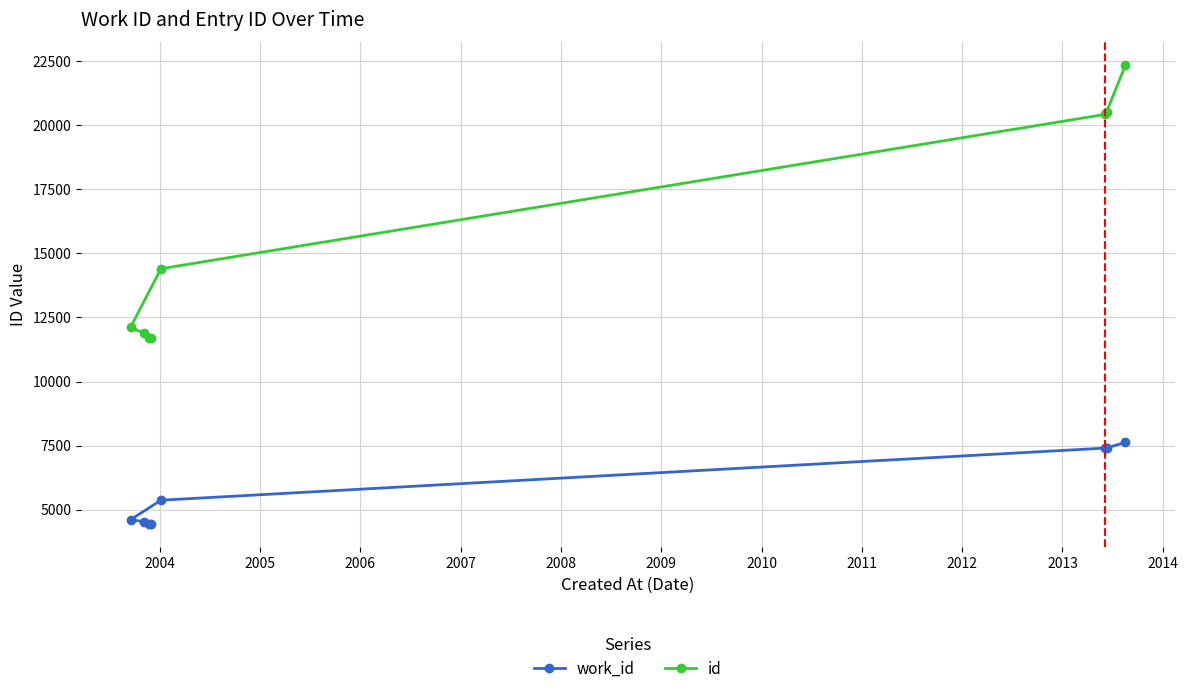

True or false: work_id and id intersect in this chart.

False